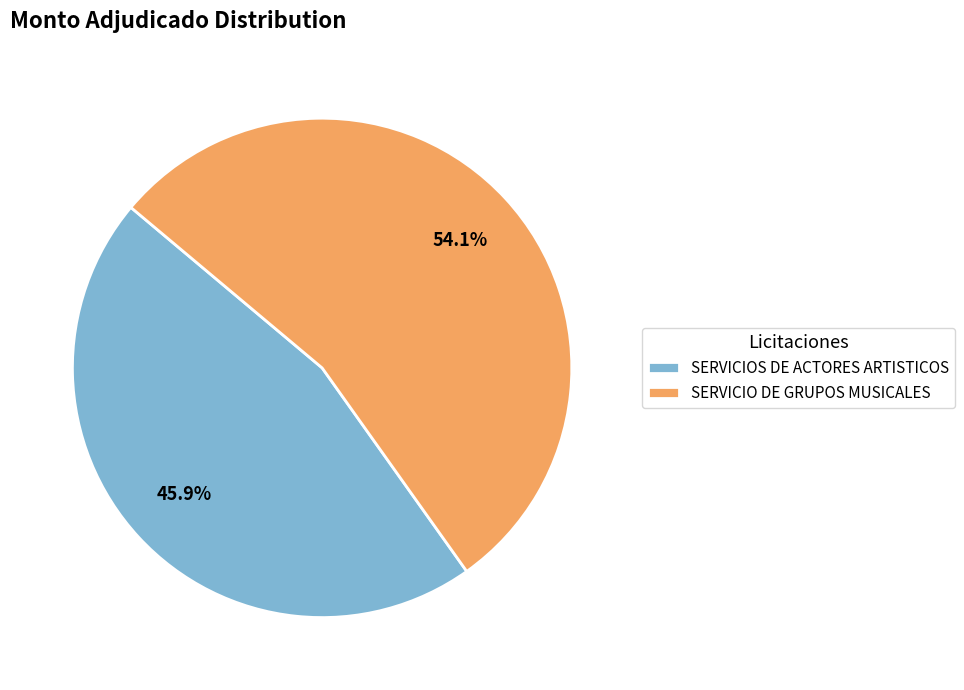

To the nearest percent, what portion does SERVICIO DE GRUPOS MUSICALES represent?

54%